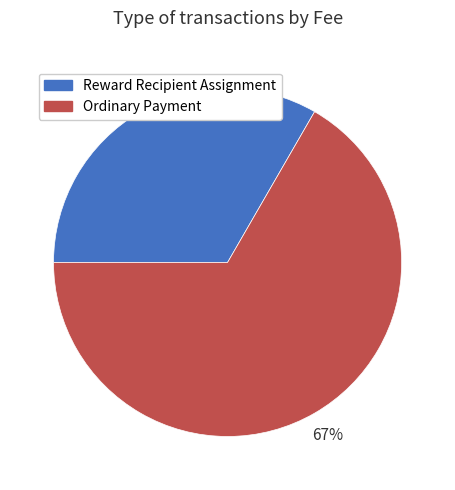

Is there any slice that represents more than half of the pie?

Yes